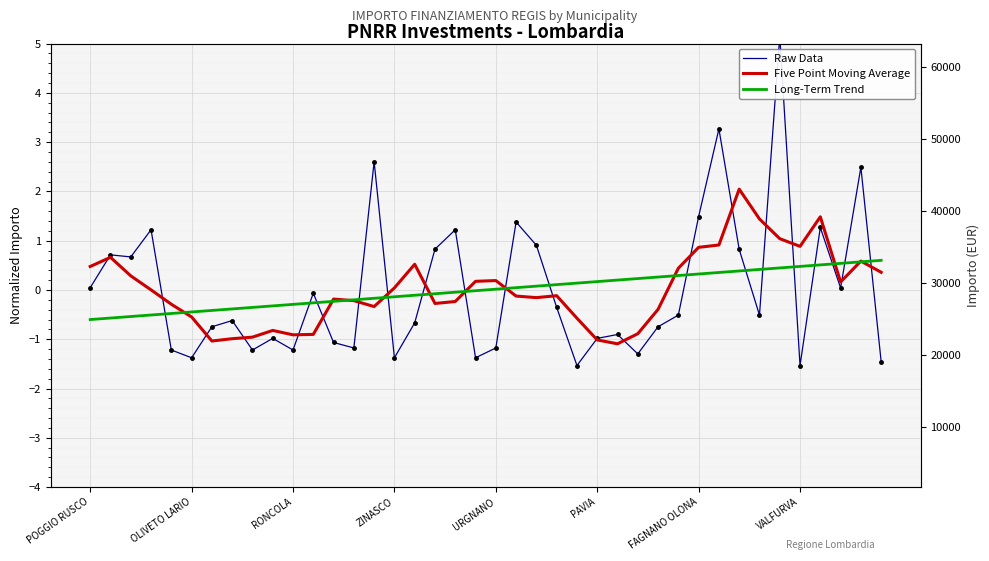

What is the maximum value shown in the chart?

5.2